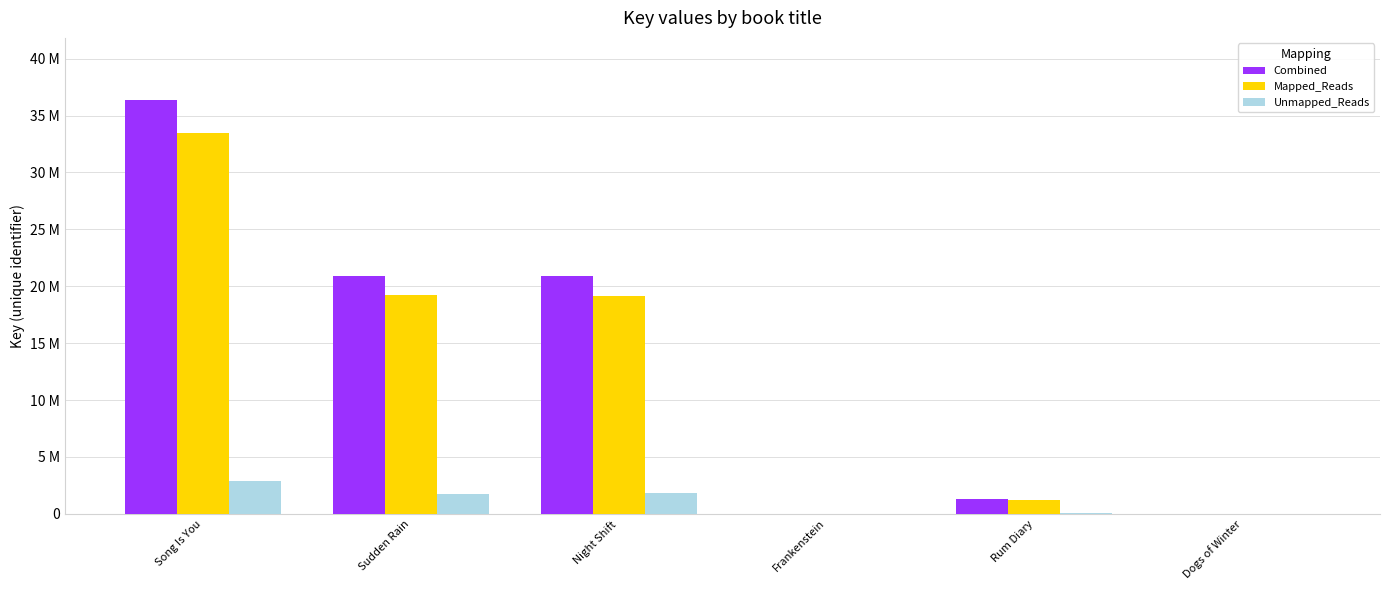

What is the sum of the Combined values at Sudden Rain and Song Is You?

57312901